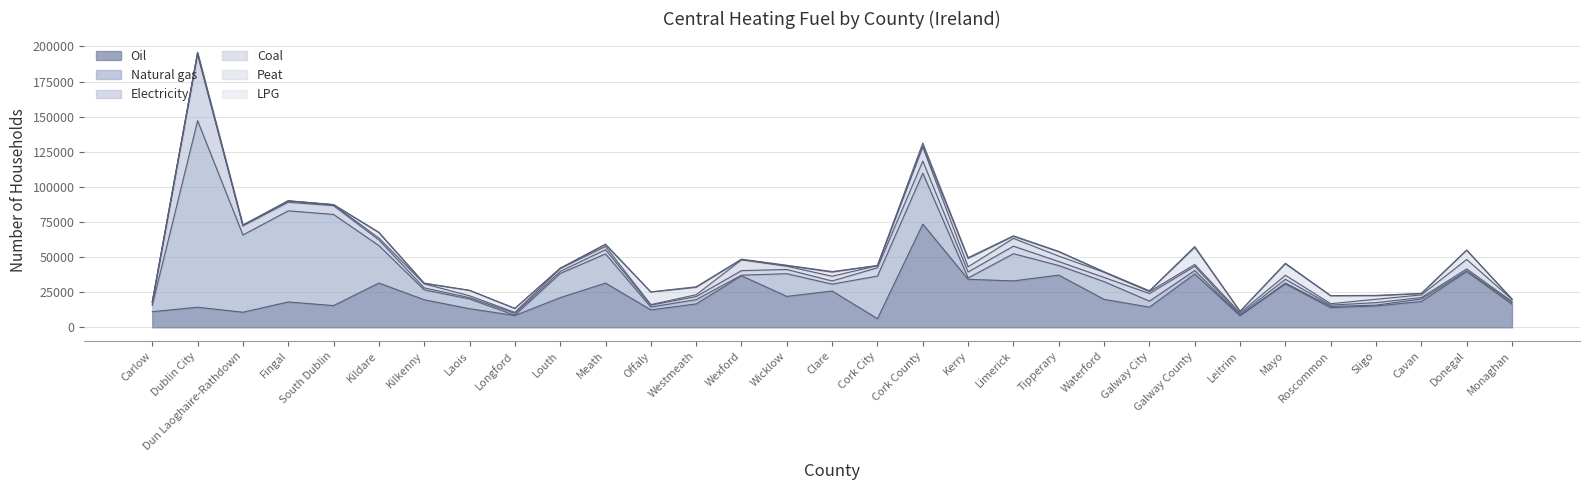

Where is Natural gas nearest to the value 66505?

South Dublin